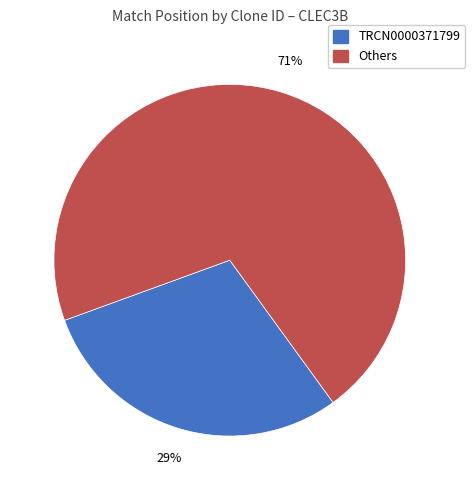

To the nearest percent, what is the average slice percentage?

50%